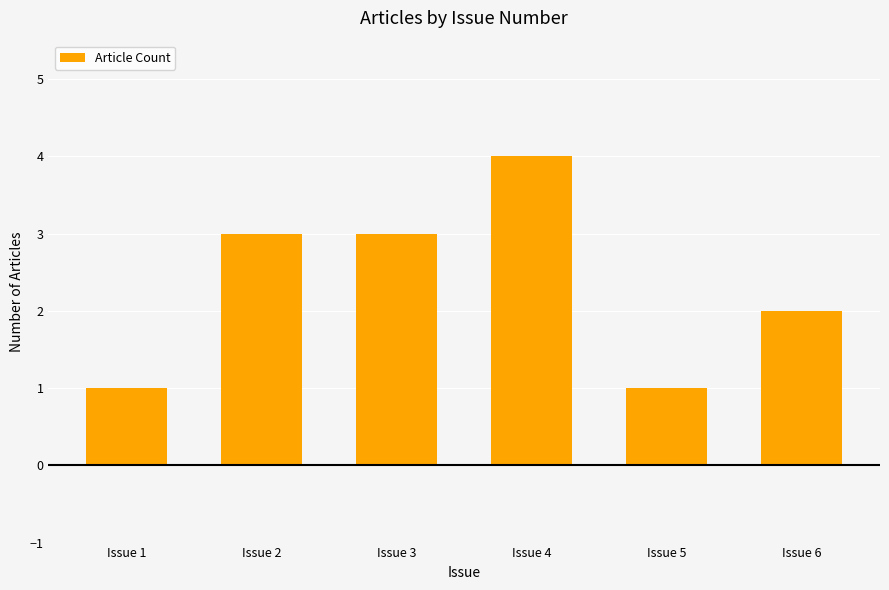

Is it true that the value at Issue 3 is 3?

True